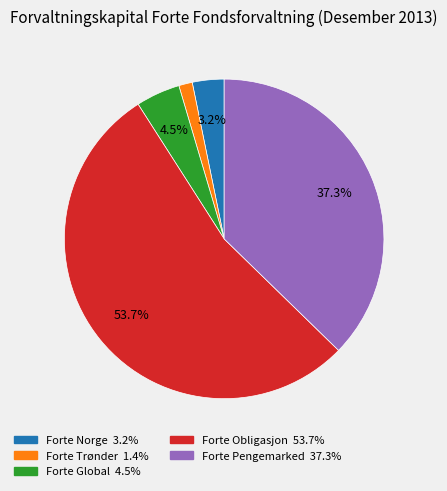

Does any single category account for the majority?

Yes